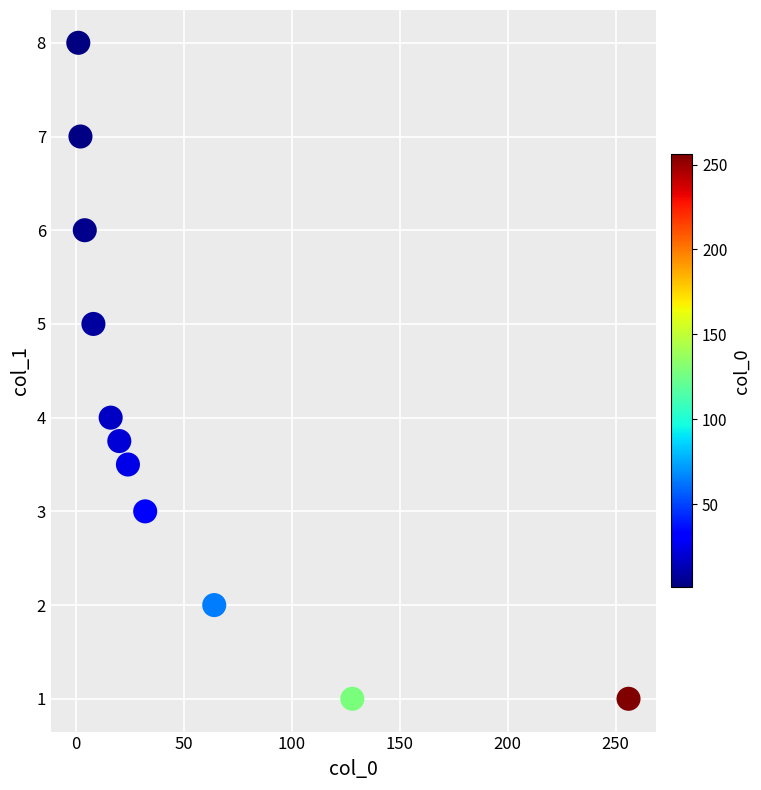

What is the range of Y values (max minus min)?

7.0